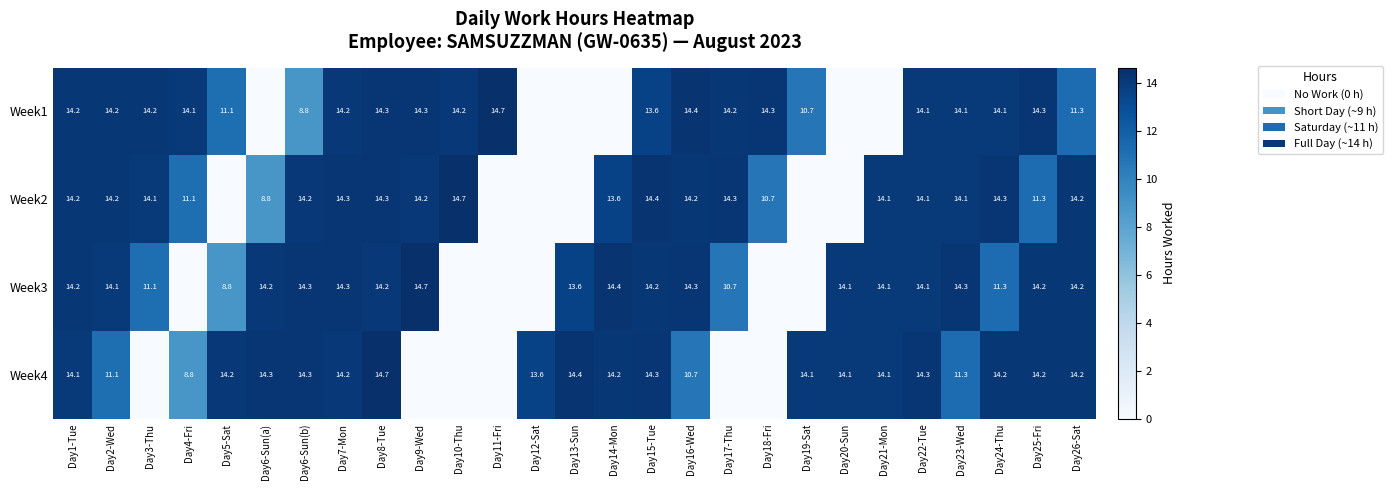

What is the difference between the Week3 values at Day17-Thu and Day2-Wed?

3.4